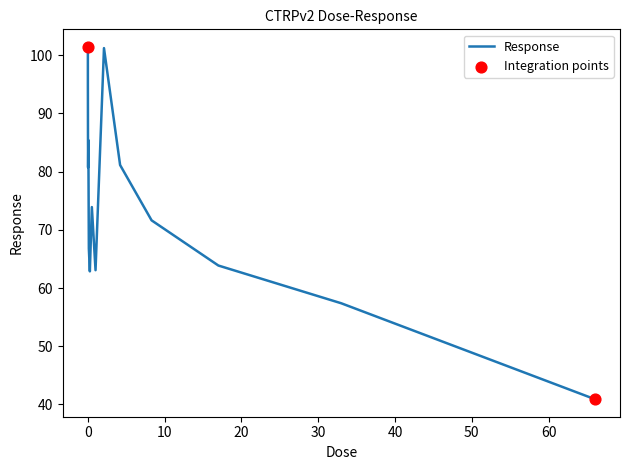

What is the smallest value displayed?

40.9